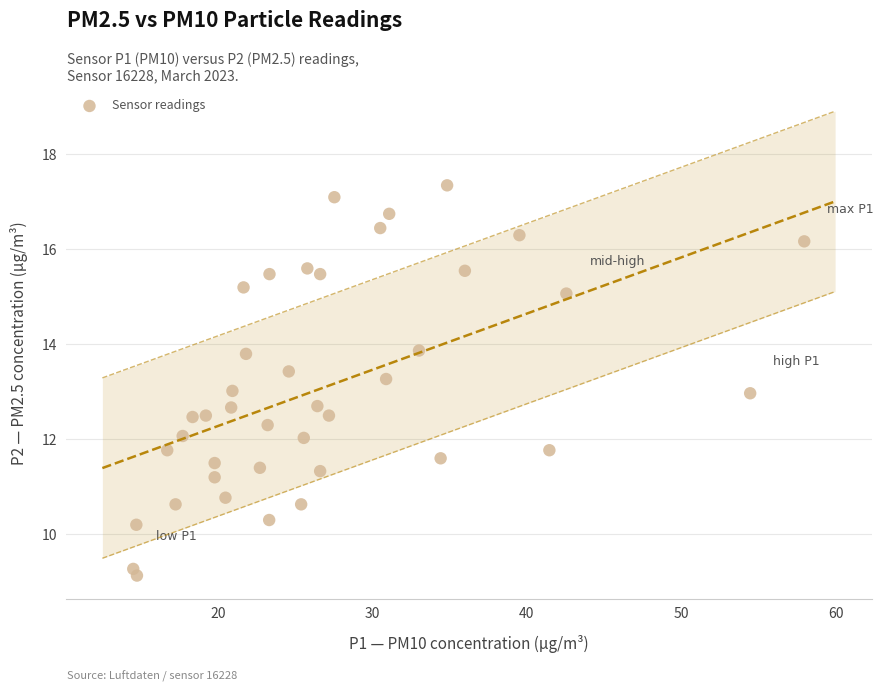

What is the range of X values (max minus min)?

43.4